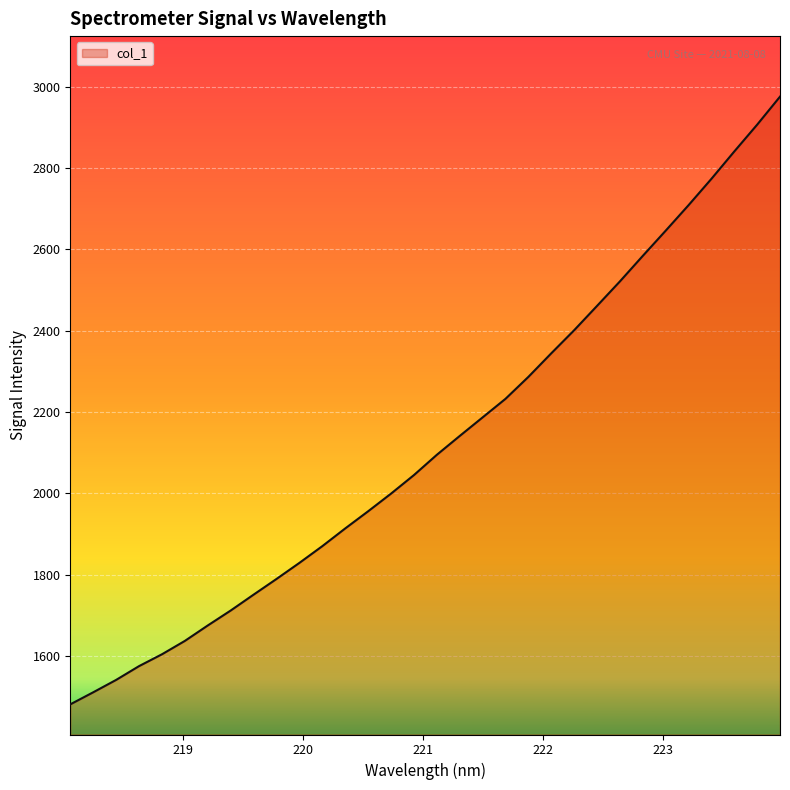

What is the minimum value shown in the chart?

1481.6